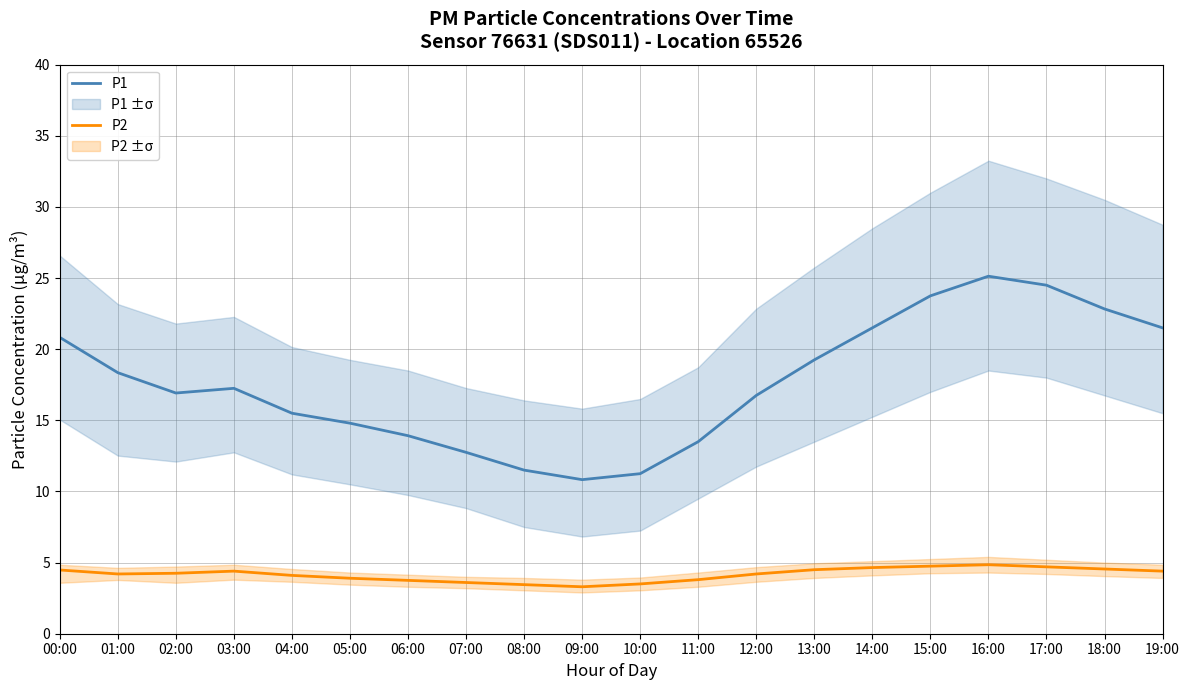

Reading right to left, transcribe all the data shown in this chart.

P1: 21.5	22.8	24.5	25.1	23.8	21.5	19.2	16.8	13.5	11.2	10.8	11.5	12.8	13.9	14.8	15.5	17.2	16.9	18.4	20.8
P2: 4.4	4.5	4.7	4.8	4.8	4.7	4.5	4.2	3.8	3.5	3.3	3.5	3.6	3.8	3.9	4.1	4.4	4.2	4.2	4.5